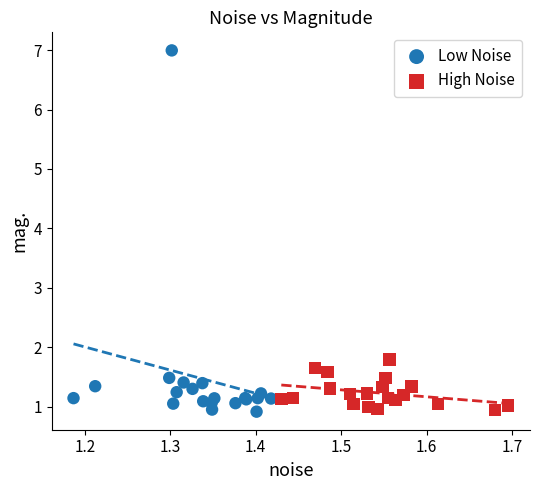

What are all the series names shown in the legend?

Low Noise, High Noise